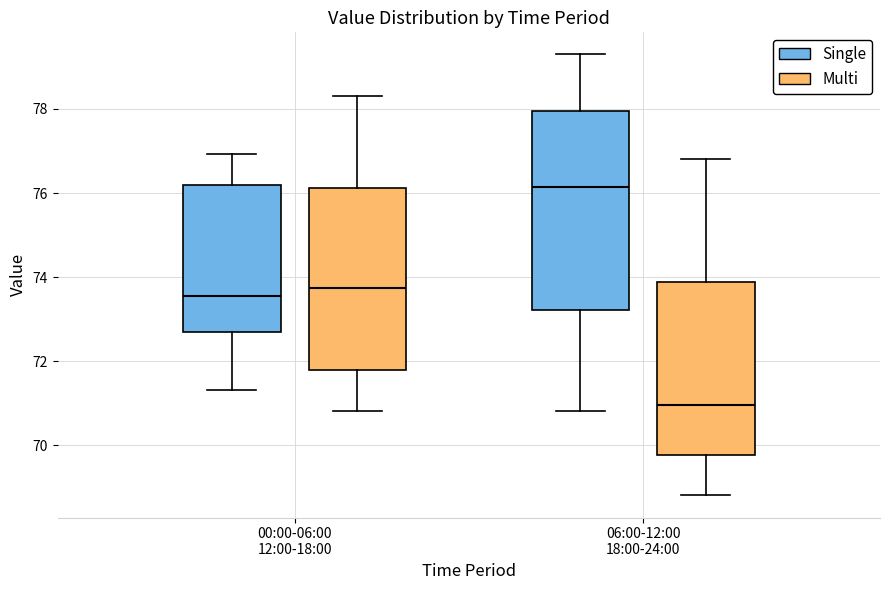

Reading left to right, read every box against the y-axis: the position of its median line, the range the box covers, and the ends of its whiskers. The values are not printed on the chart, so give them approximately, as read against the axis.

00:00-06:00 12:00-18:00 (Single): median 73.6, box 72.6 to 76.2, whiskers 71.4 to 77.0
00:00-06:00 12:00-18:00 (Multi): median 73.8, box 71.8 to 76.2, whiskers 70.8 to 78.4
06:00-12:00 18:00-24:00 (Single): median 76.2, box 73.2 to 78.0, whiskers 70.8 to 79.4
06:00-12:00 18:00-24:00 (Multi): median 71.0, box 69.8 to 73.8, whiskers 68.8 to 76.8